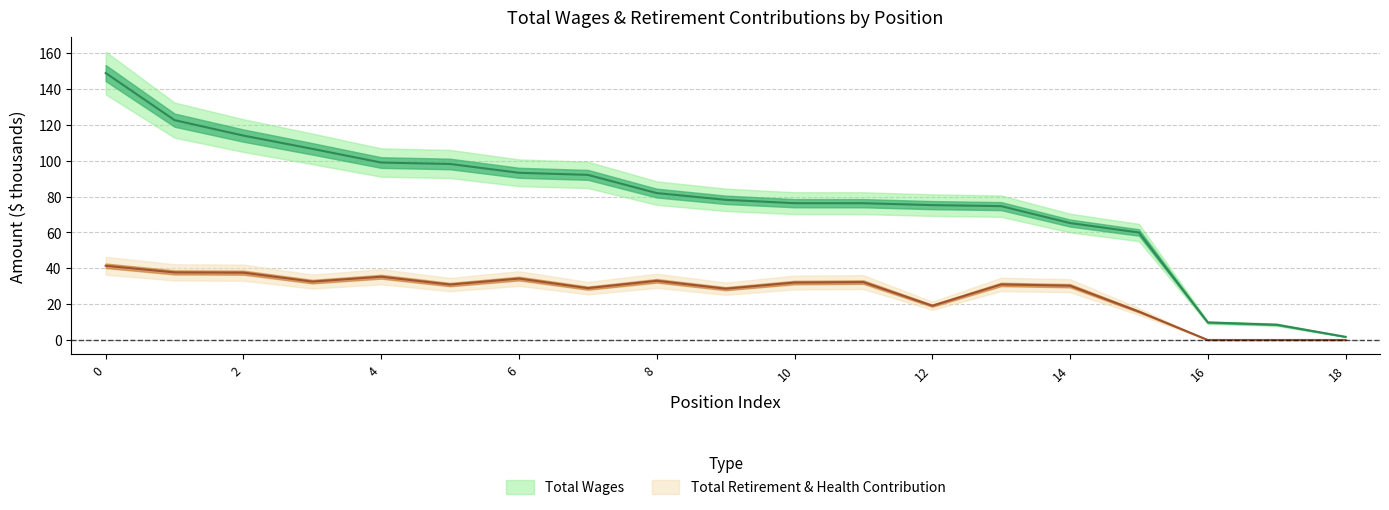

What is the lowest value of the total_wages series?

1.8